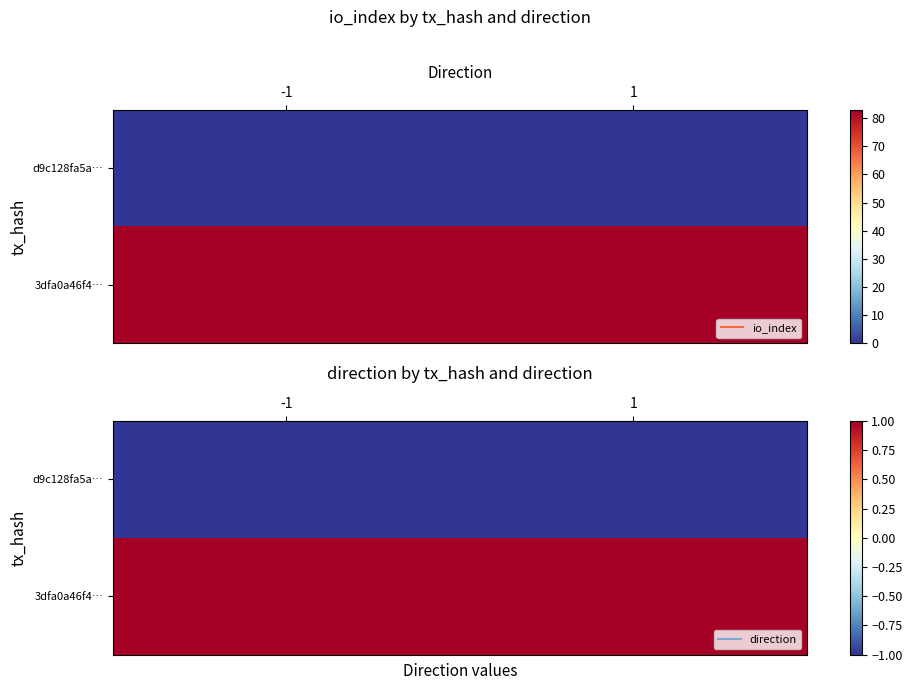

Rank the categories by d9c128fa5a… value from highest to lowest.

-1, 1